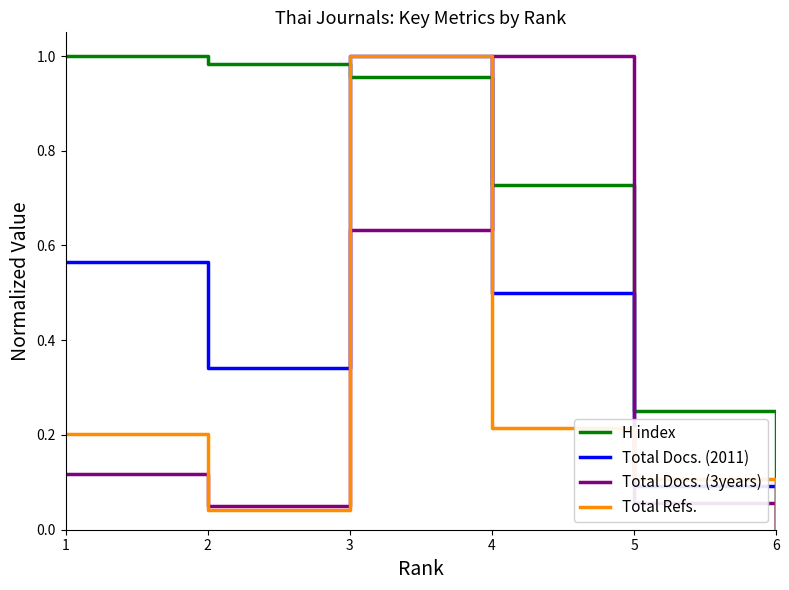

True or false: H index has more than 1 points higher than both neighbors.

False